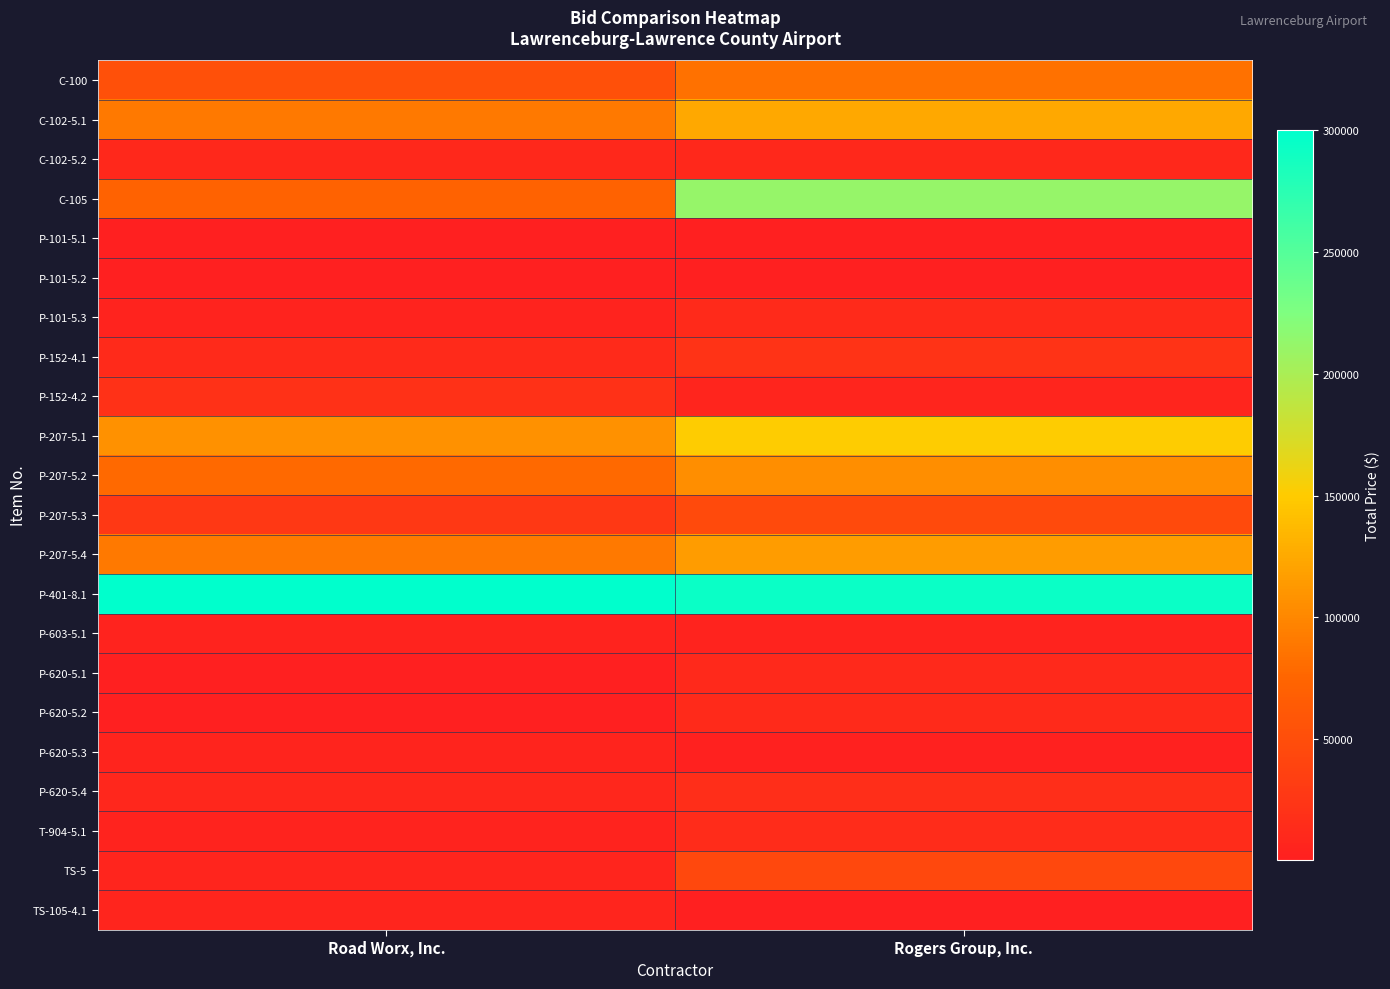

At which category is the sum across all series the highest?

Rogers Group, Inc.